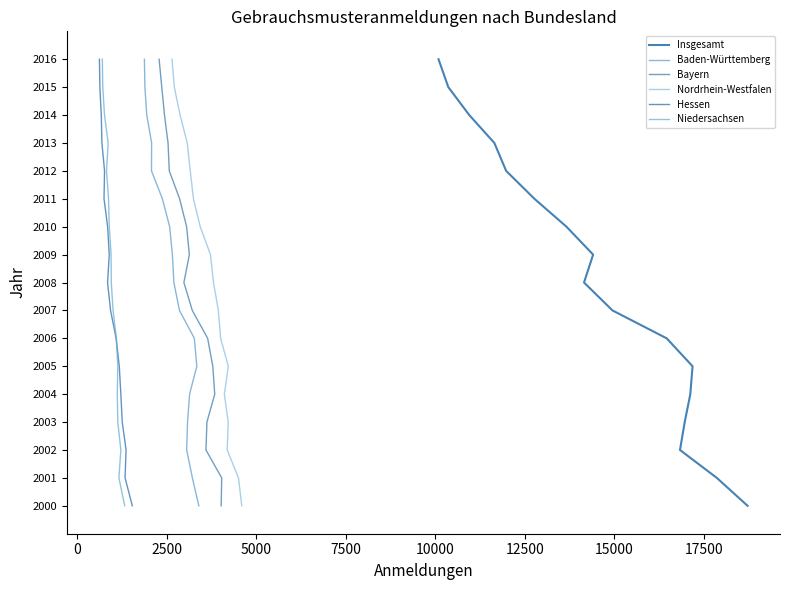

What is the value of the Bayern point at the 15th from the left?

2014